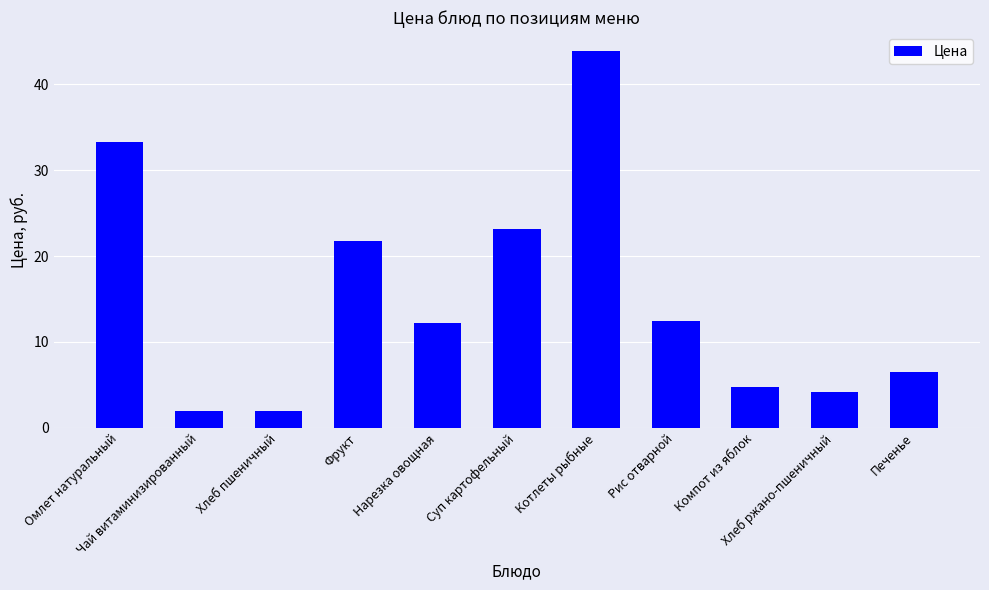

Which category has the highest value across all series?

Котлеты рыбные